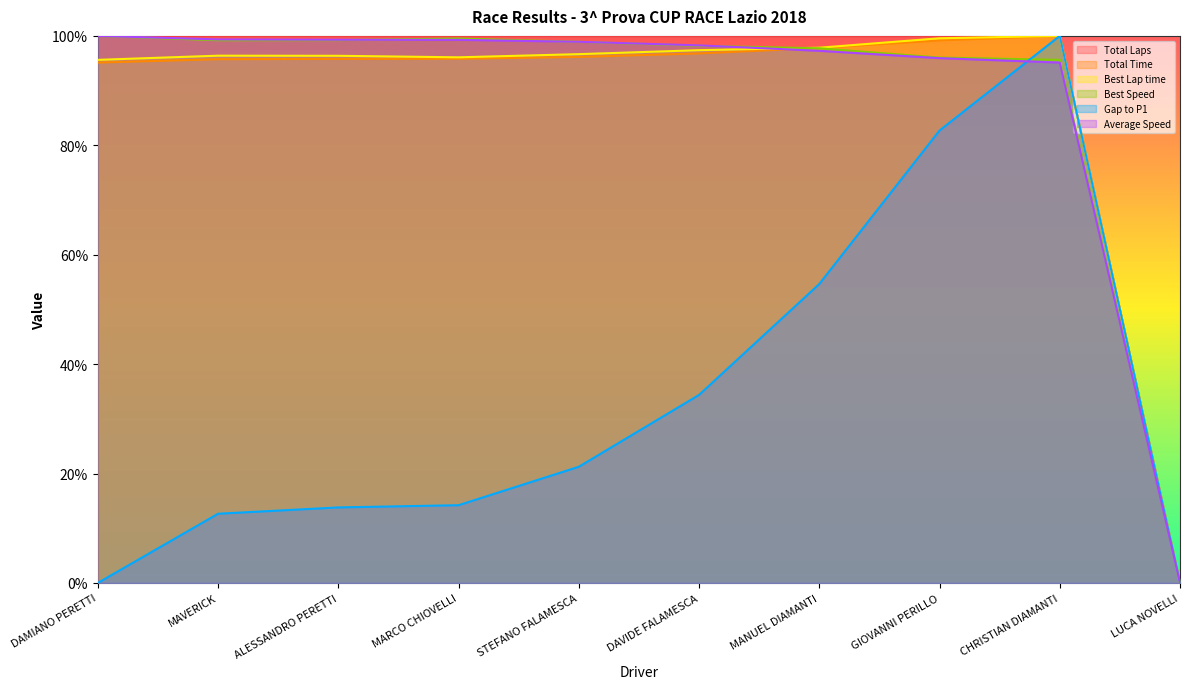

Is the value of Best Speed at GIOVANNI PERILLO greater than the value of Best Lap time at STEFANO FALAMESCA?

No